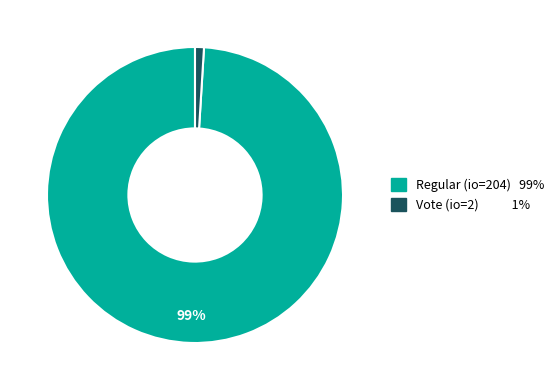

Does any single category account for the majority?

Yes